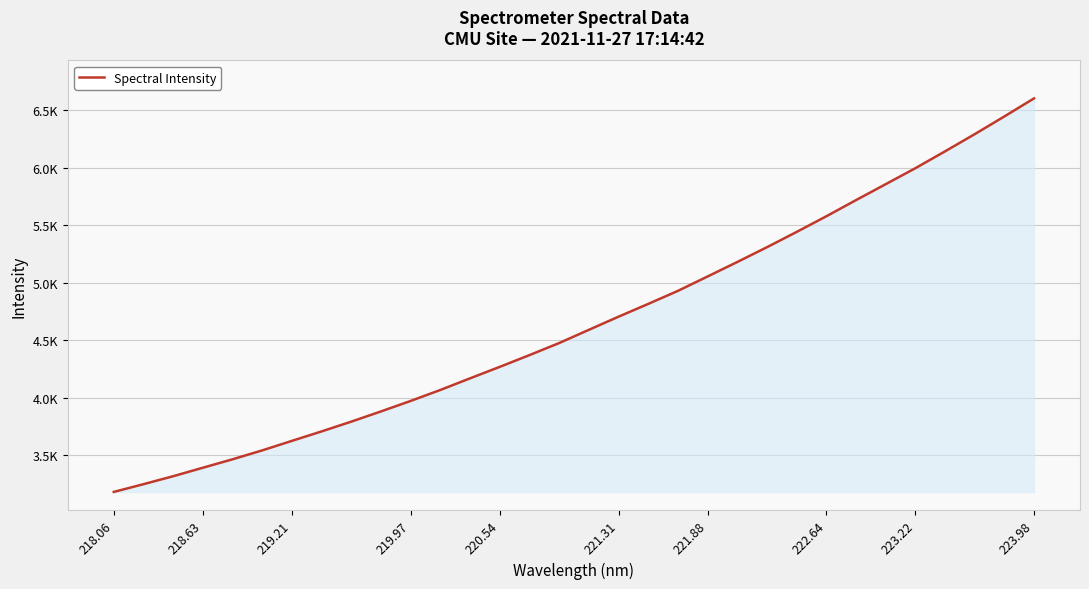

What is the label of the 2nd point from the left?

218.63